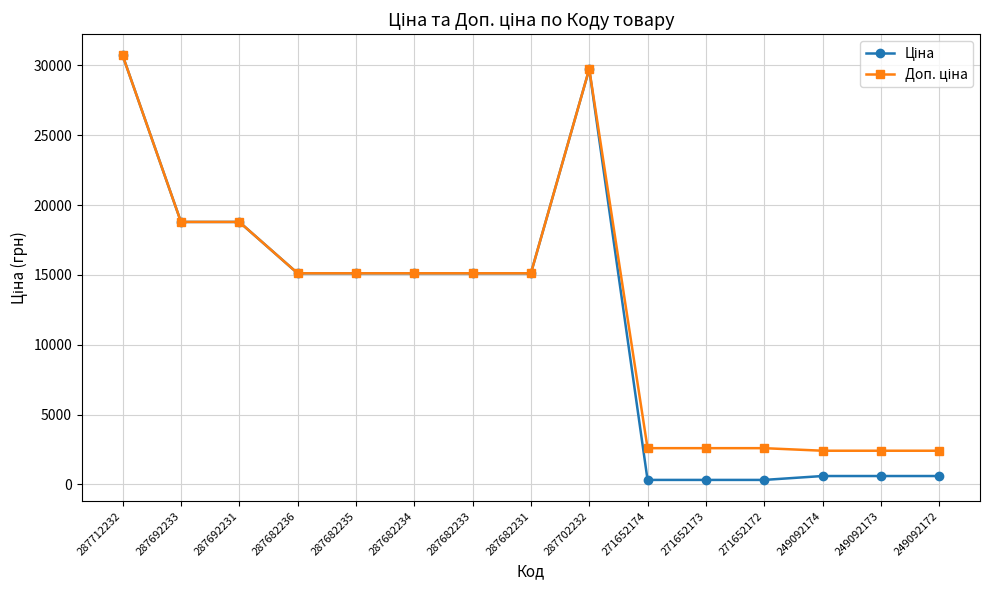

At which category does the chart reach its peak across all series?

287712232